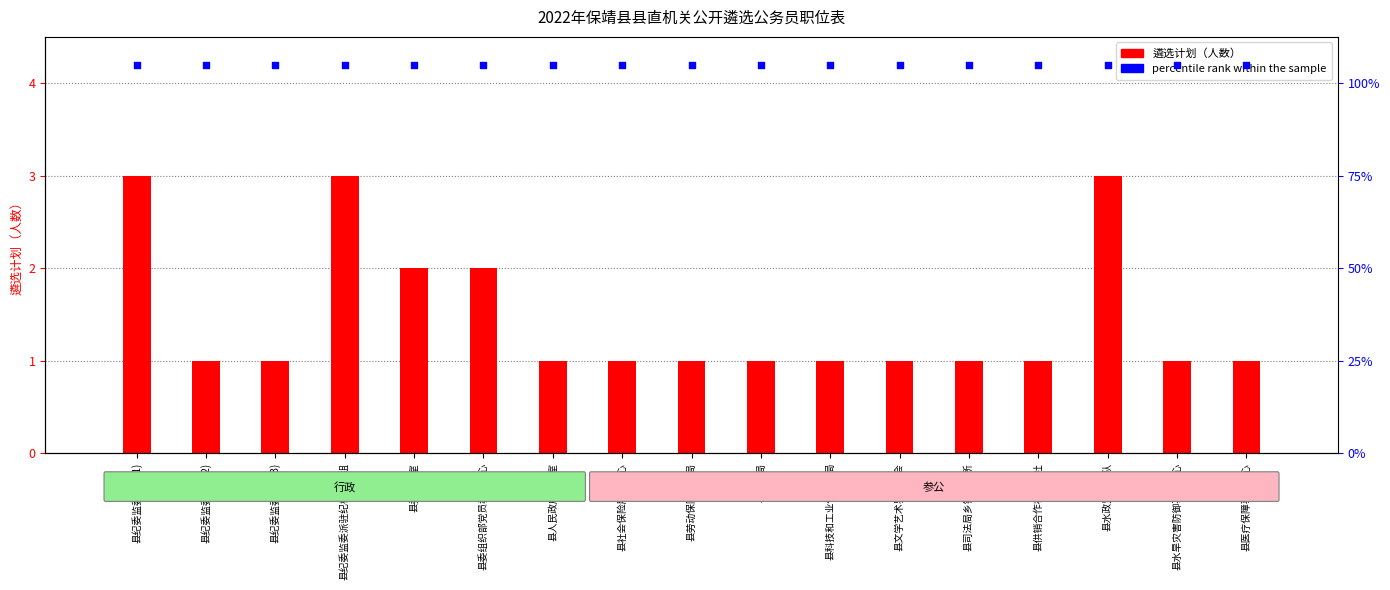

Which series contains the lowest Y value?

遴选计划